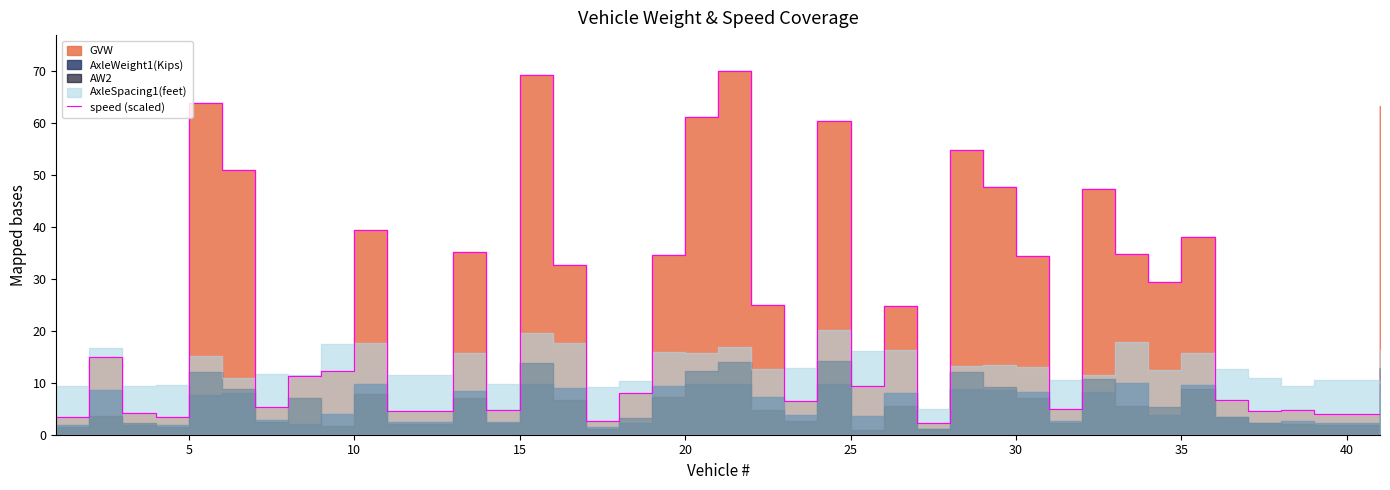

Reading left to right, what are all the values shown in this chart?

3.5	14.9	4.1	3.4	63.8	51.0	5.3	11.3	12.2	39.4	4.6	35.1	4.7	69.2	32.7	2.7	8.1	34.6	61.1	69.9	25.0	6.5	60.4	9.3	24.7	2.2	54.8	47.7	34.5	5.0	47.3	34.7	29.5	38.1	6.8	4.5	4.8	4.1	63.3